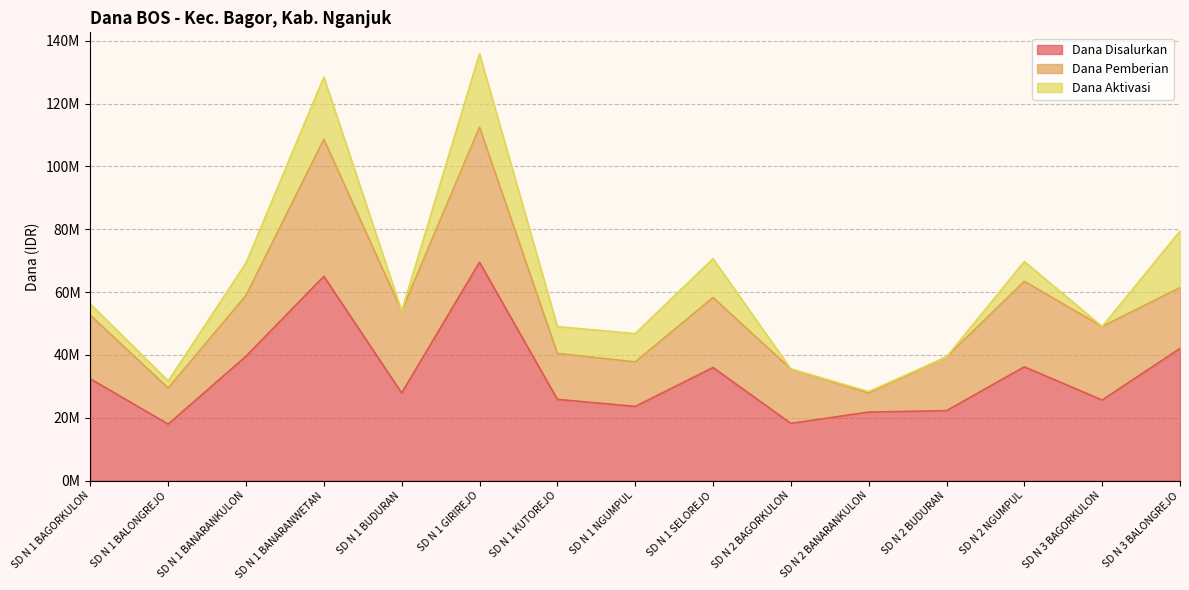

What is the sum of all Dana Disalurkan values?

504225000